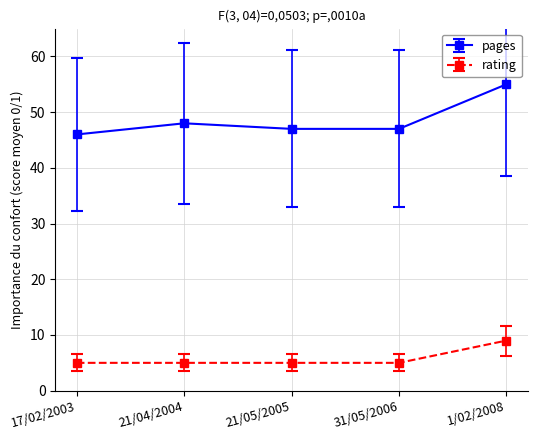

What is the sum of the rating values at 21/05/2005 and 21/04/2004?

10